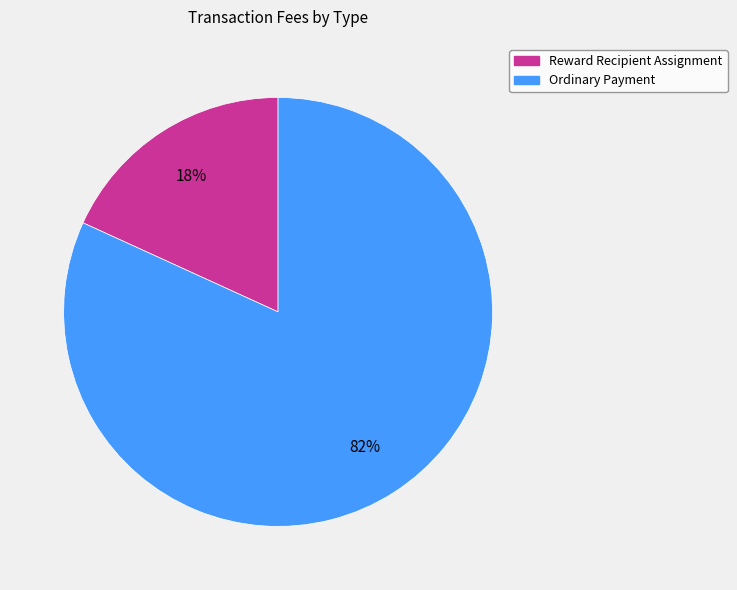

How many slices are in this pie chart?

2